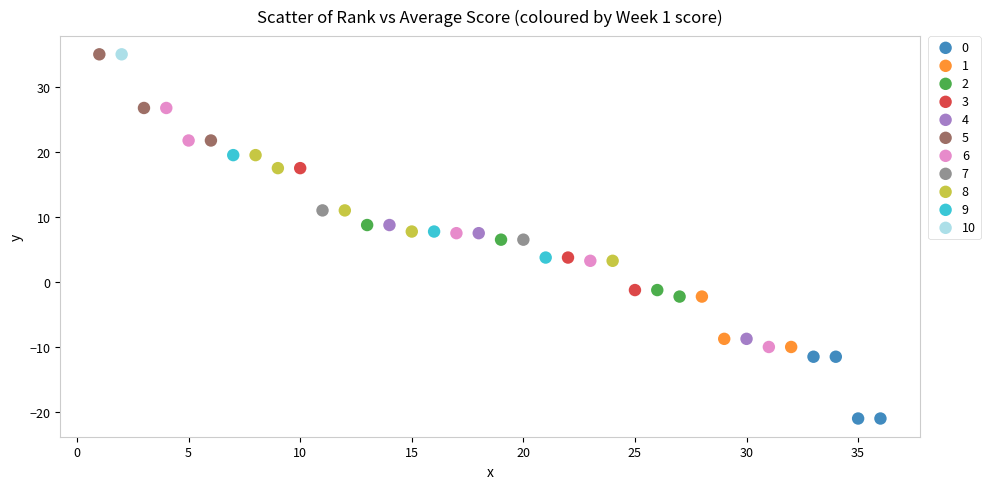

What are all the series names shown in the legend?

0, 1, 2, 3, 4, 5, 6, 7, 8, 9, 10